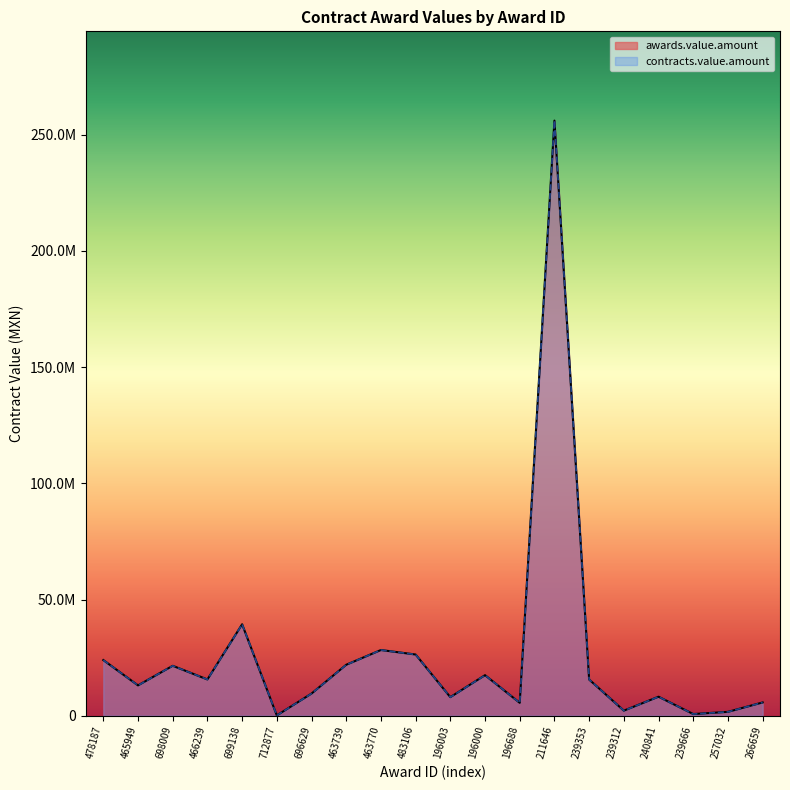

True or false: contracts.value.amount and awards.value.amount cross at least once.

False